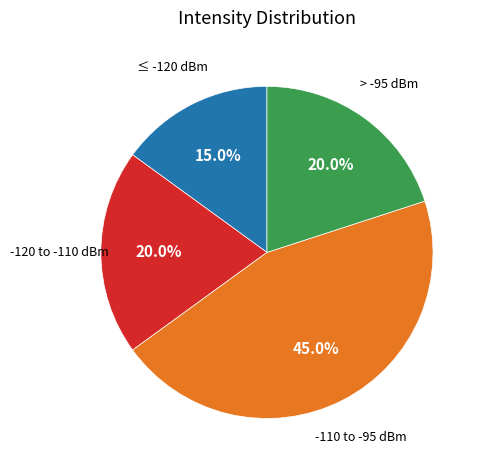

Is there a majority slice in this chart?

No